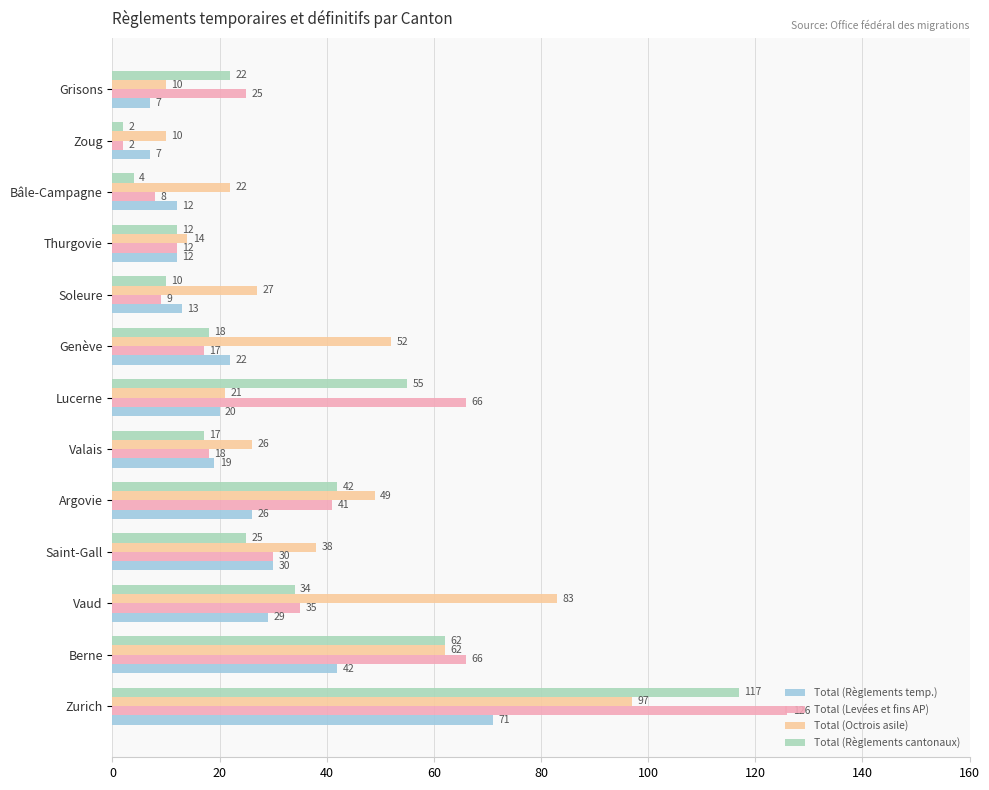

What is the greatest value displayed?

126